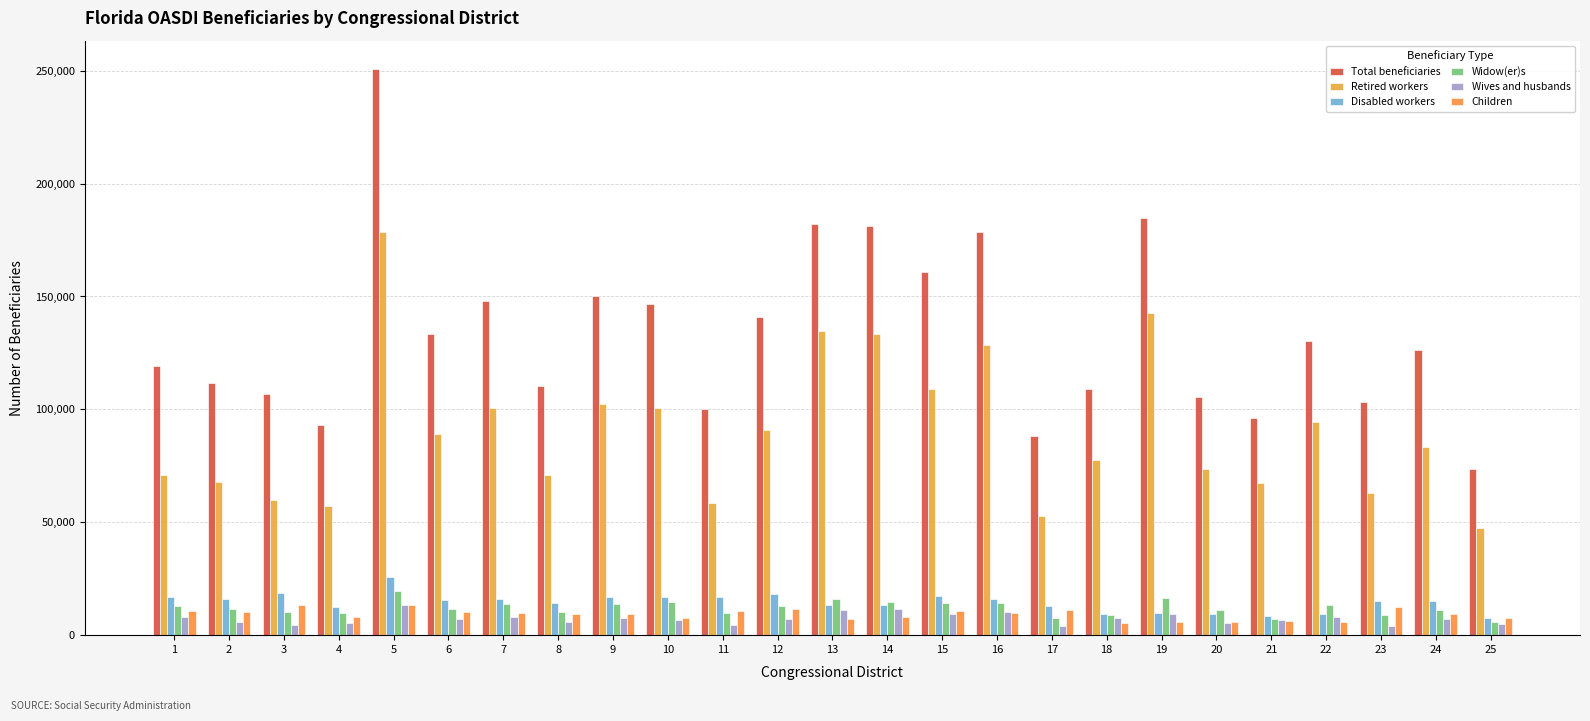

What is the difference between the highest and lowest values at 10?

139895